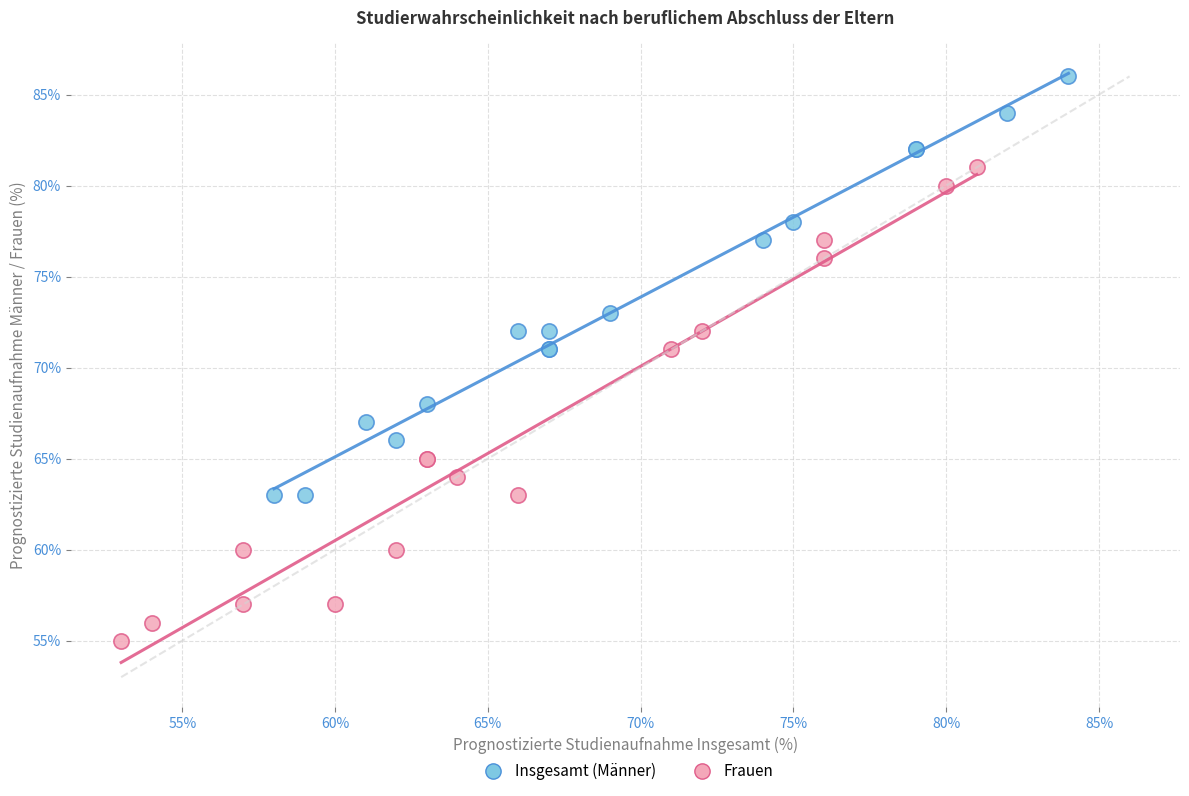

What are all the series names shown in the legend?

Insgesamt (Männer), Frauen